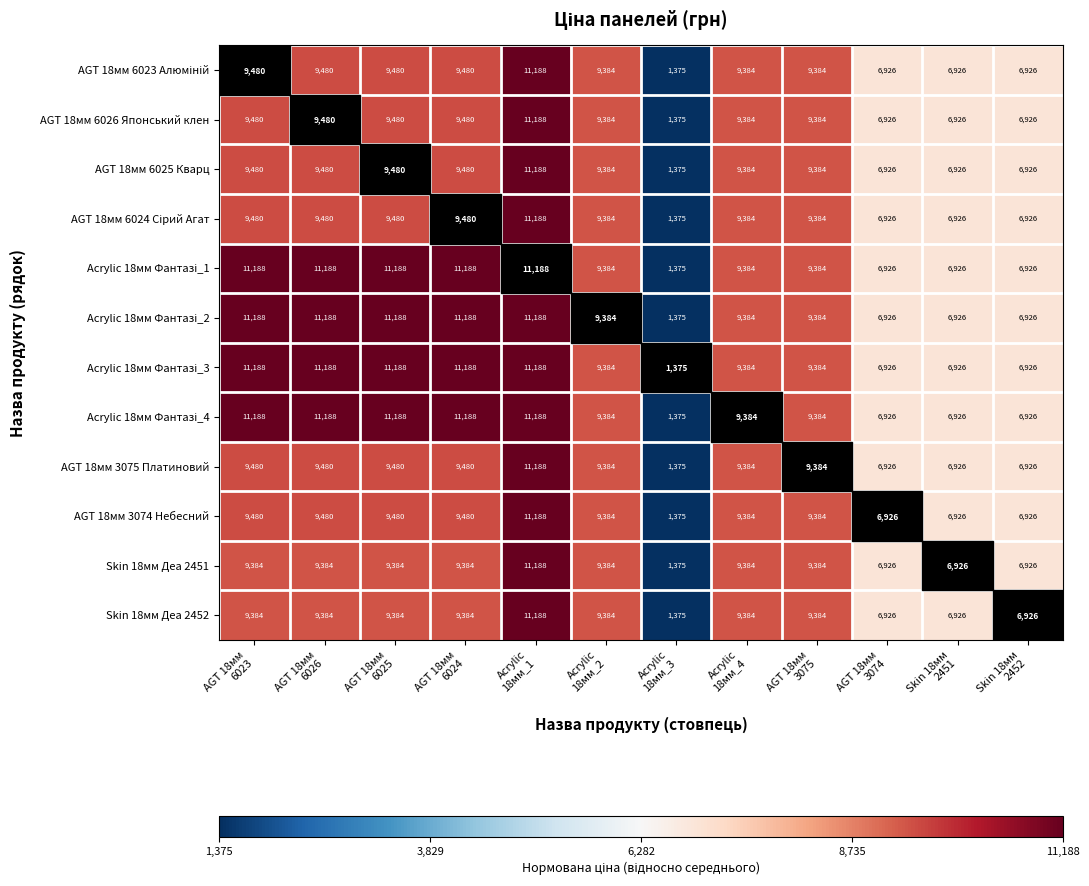

What is the total value across all series at AGT 18мм
3075?

112608